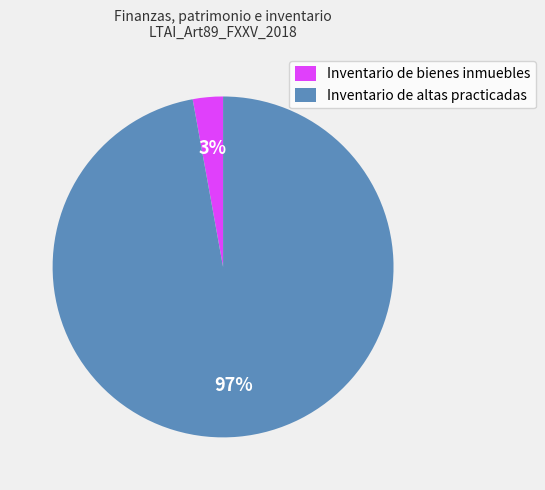

Is the sum of Inventario de altas practicadas and Inventario de bienes inmuebles greater than half?

Yes